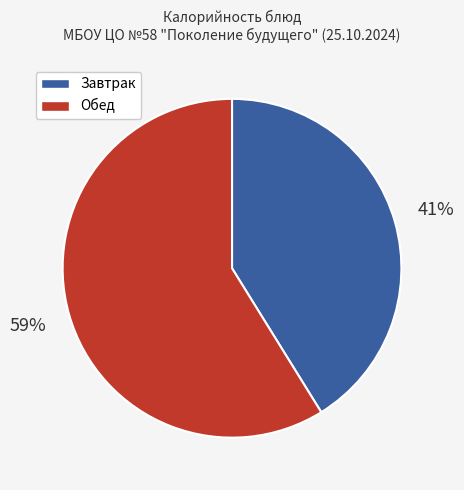

Does any single category account for the majority?

Yes